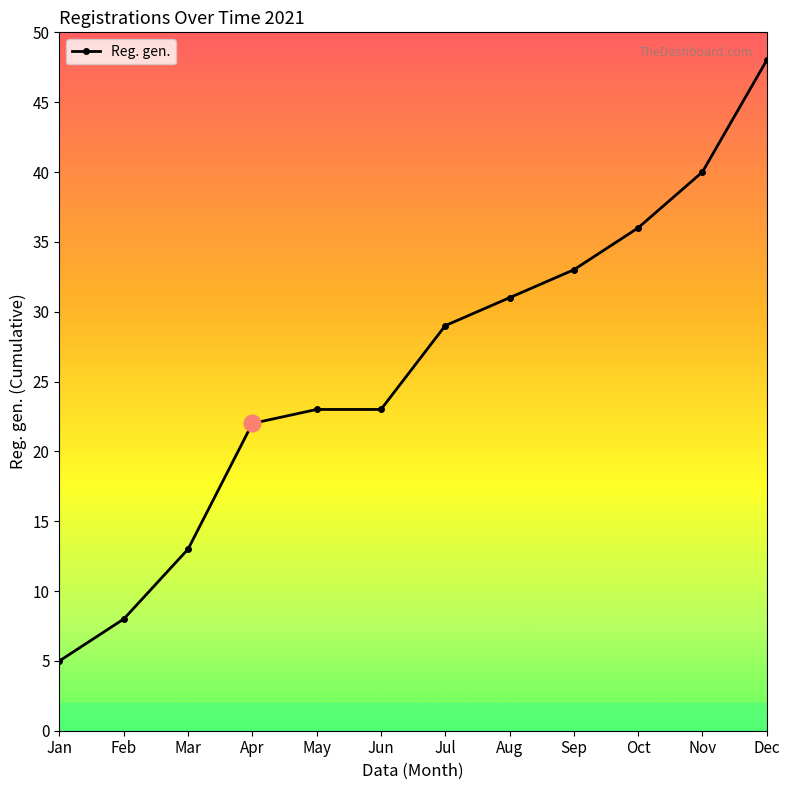

How many series are shown in this chart?

1